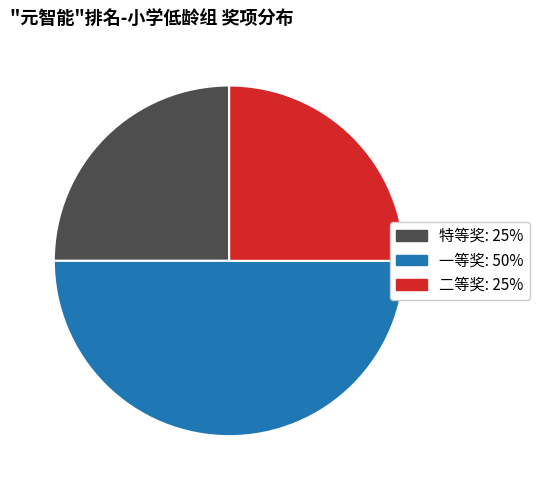

Which category has the biggest portion of the pie?

一等奖